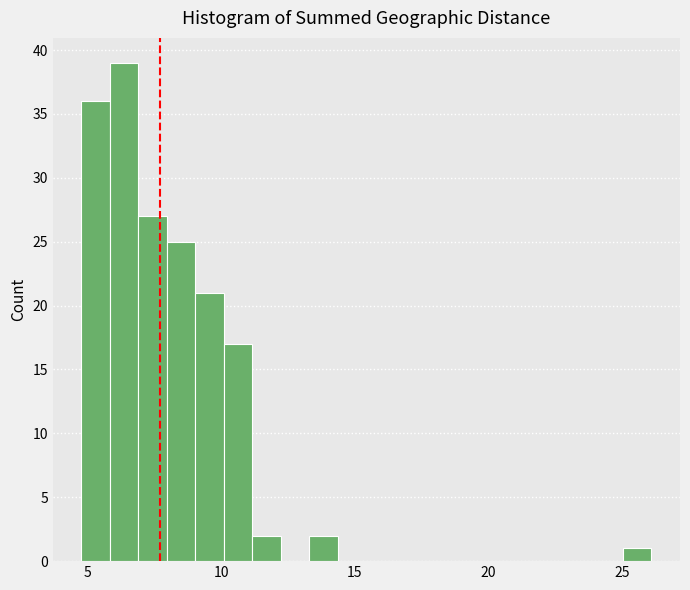

Read against the x-axis, roughly where is the centre of the tallest bar?

6.5